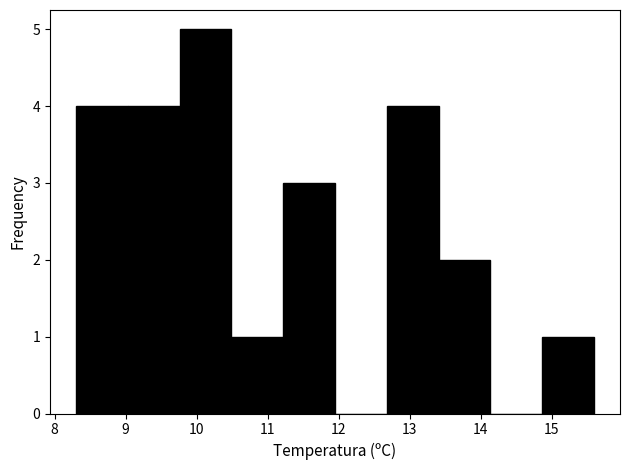

Which range on the x-axis has the tallest bar?

9.76 to 10.49